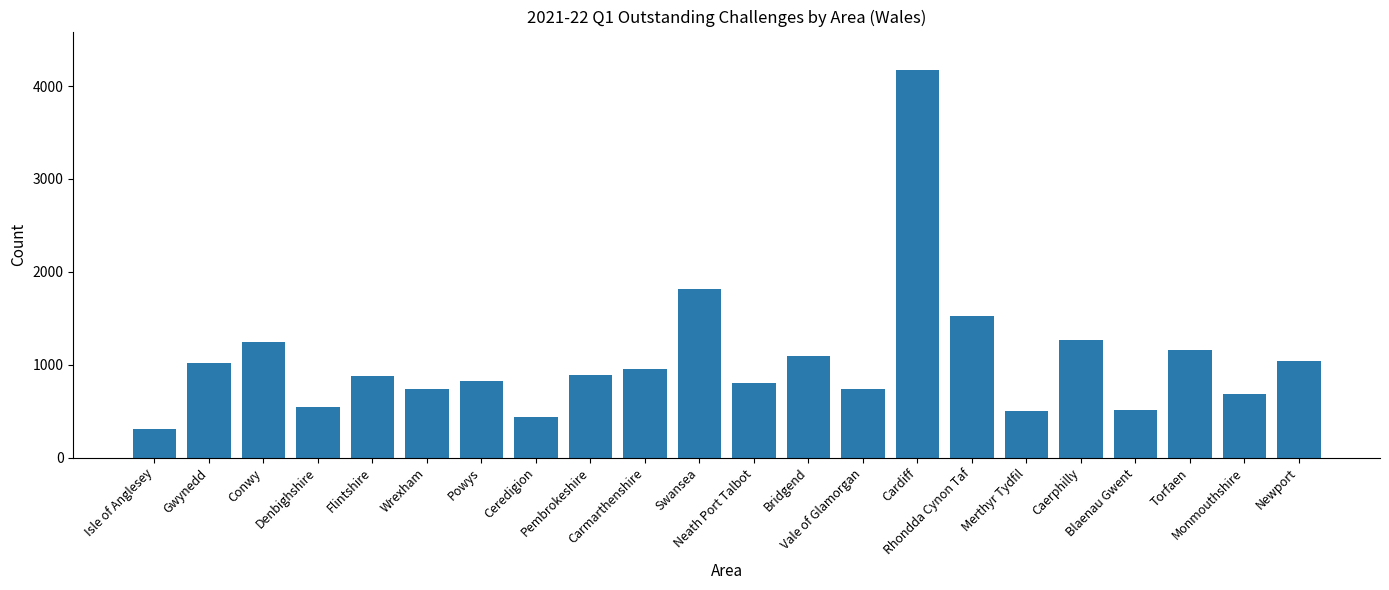

What is the sum of all values?

23170